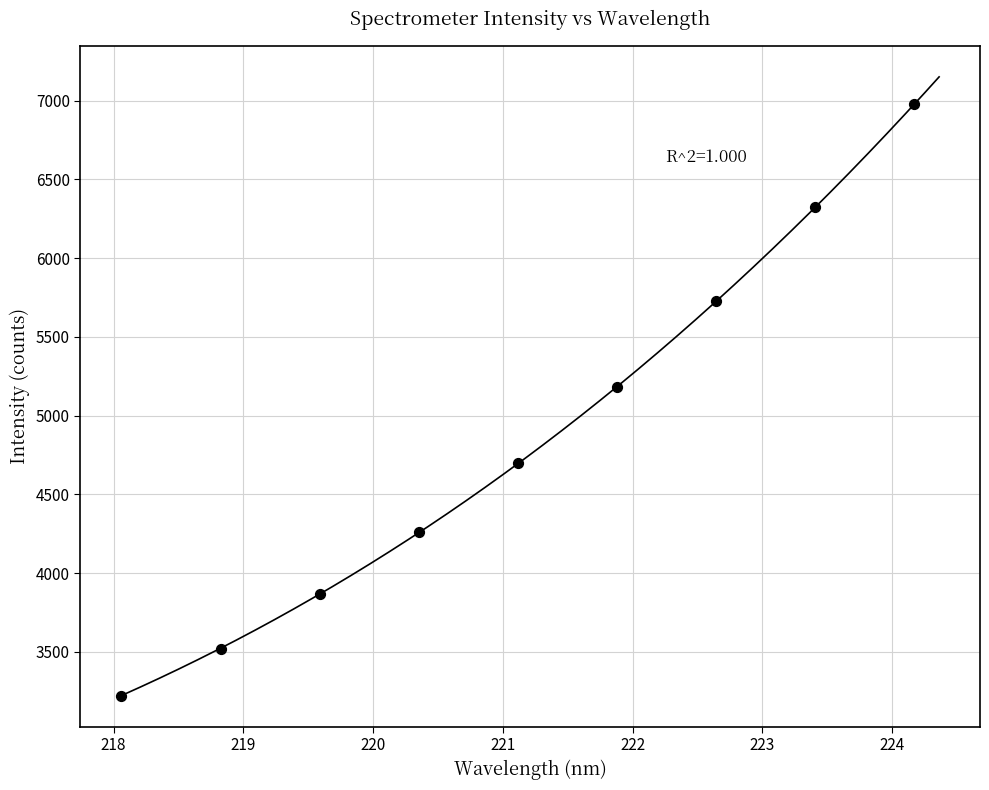

What is the average Y value?

4863.8